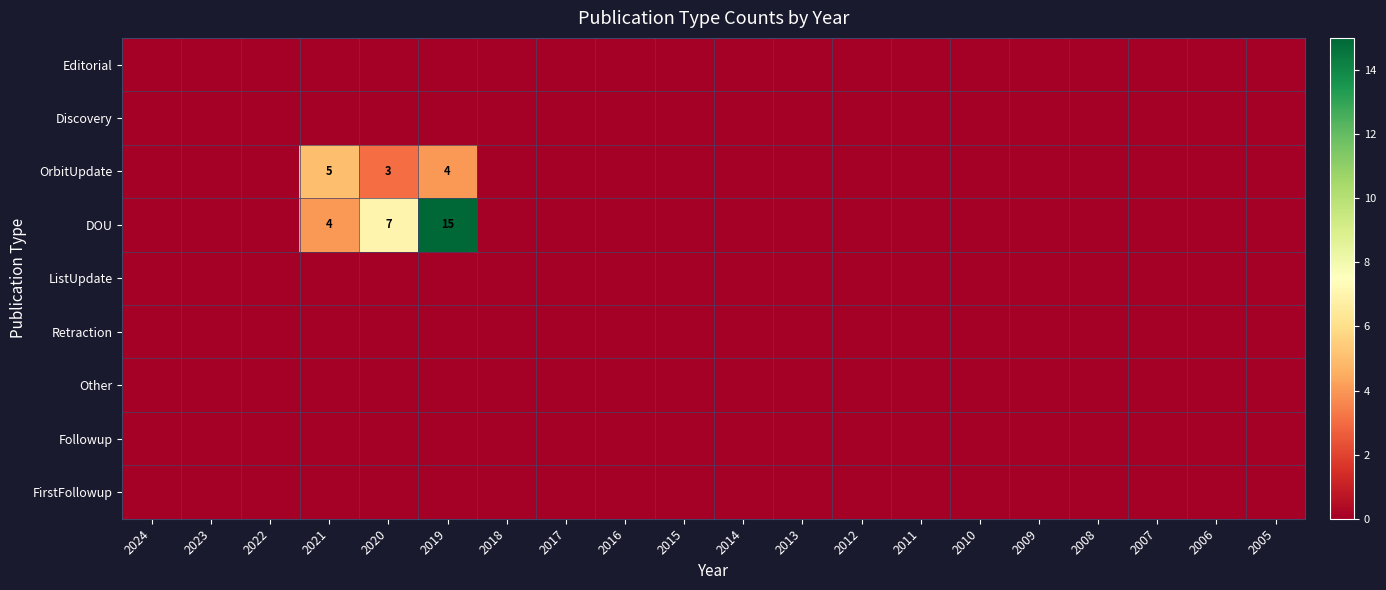

The value of OrbitUpdate at 2020 is 1. True or false?

False